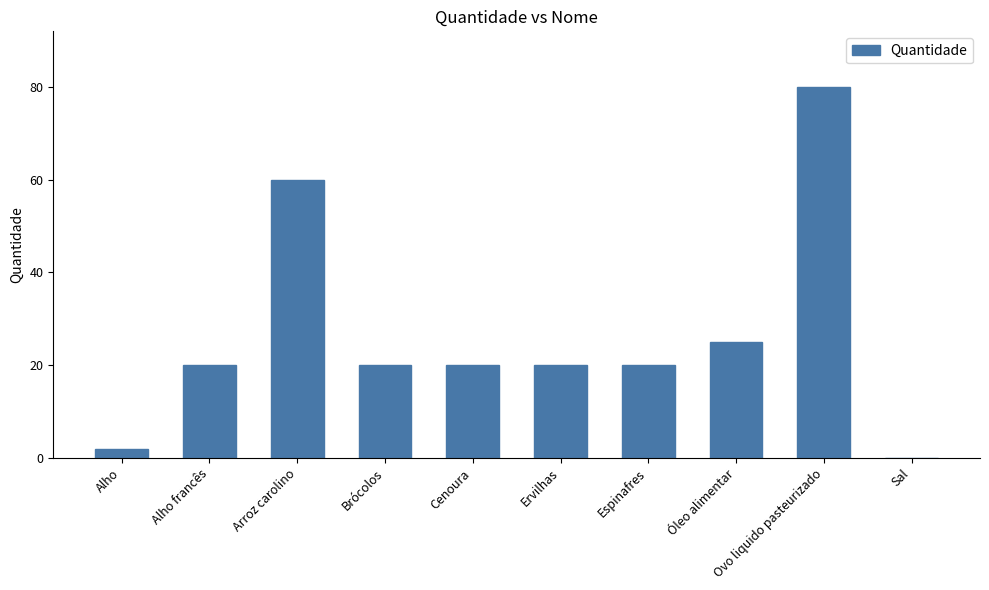

What is the ratio of the value at Arroz carolino to the value at Alho francês?

3.0